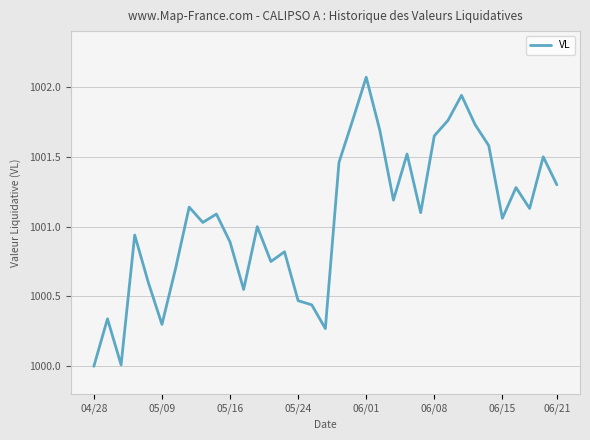

What is the difference between the maximum and minimum values?

2.1